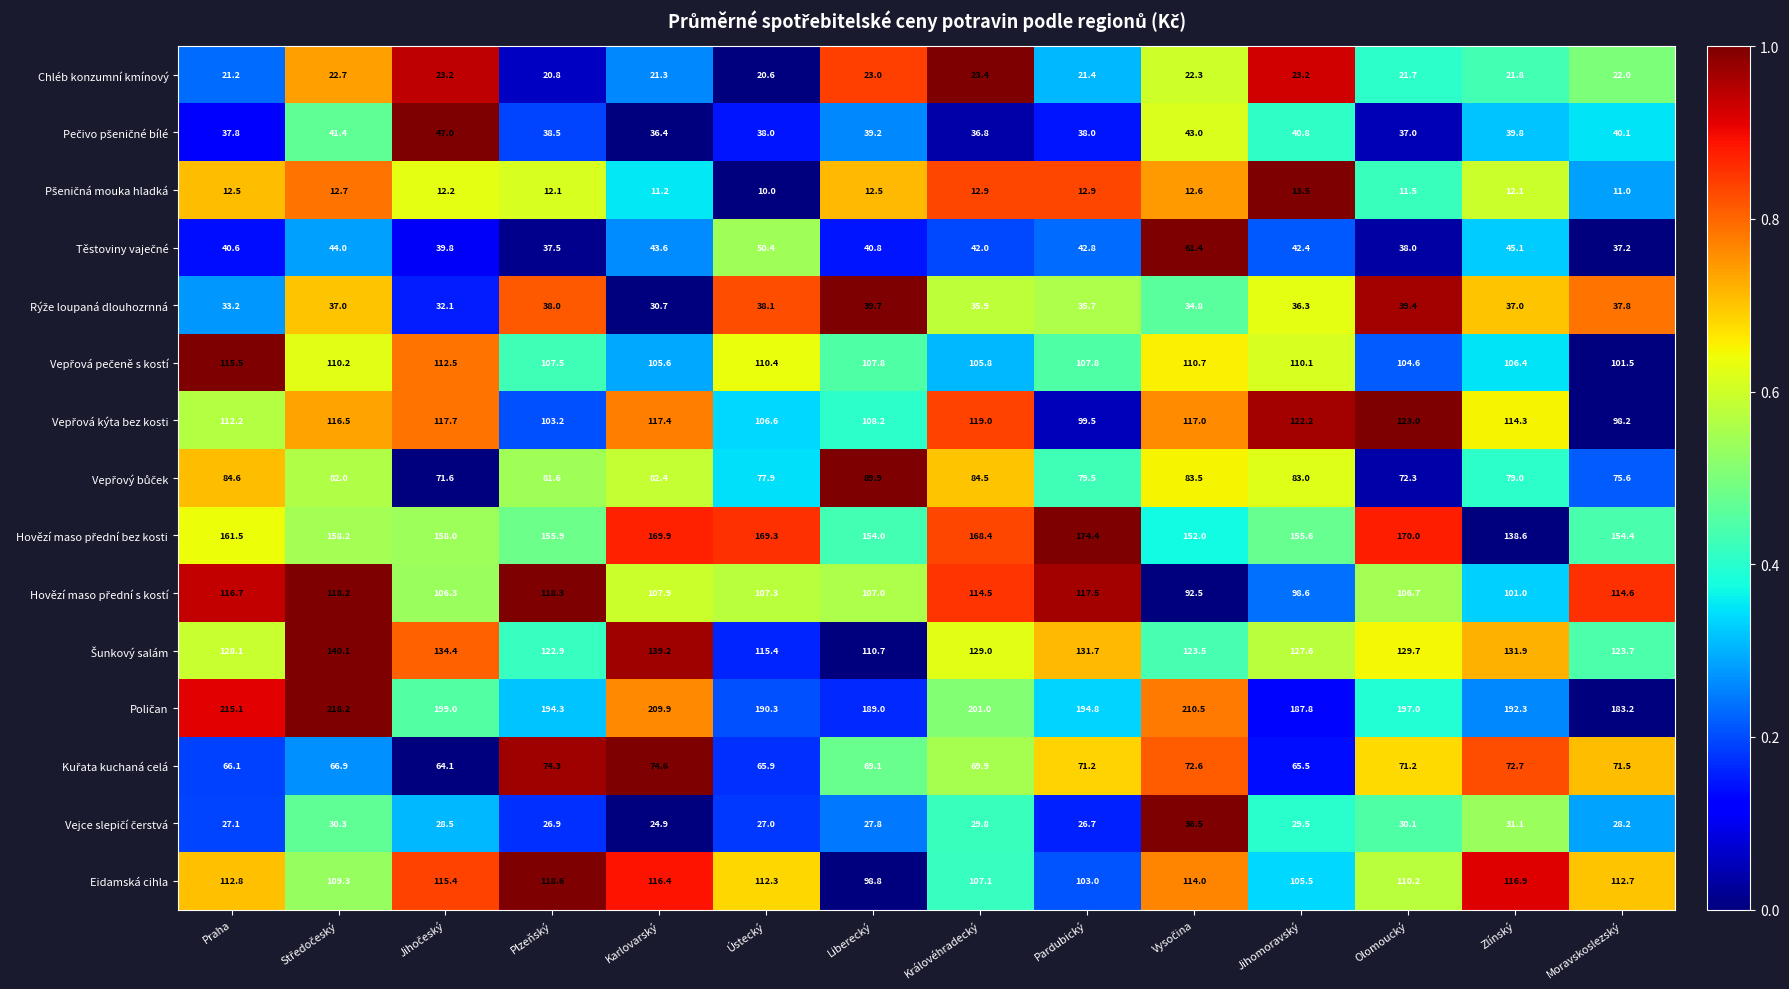

What is the difference between the highest and lowest values at Zlínský?

180.2